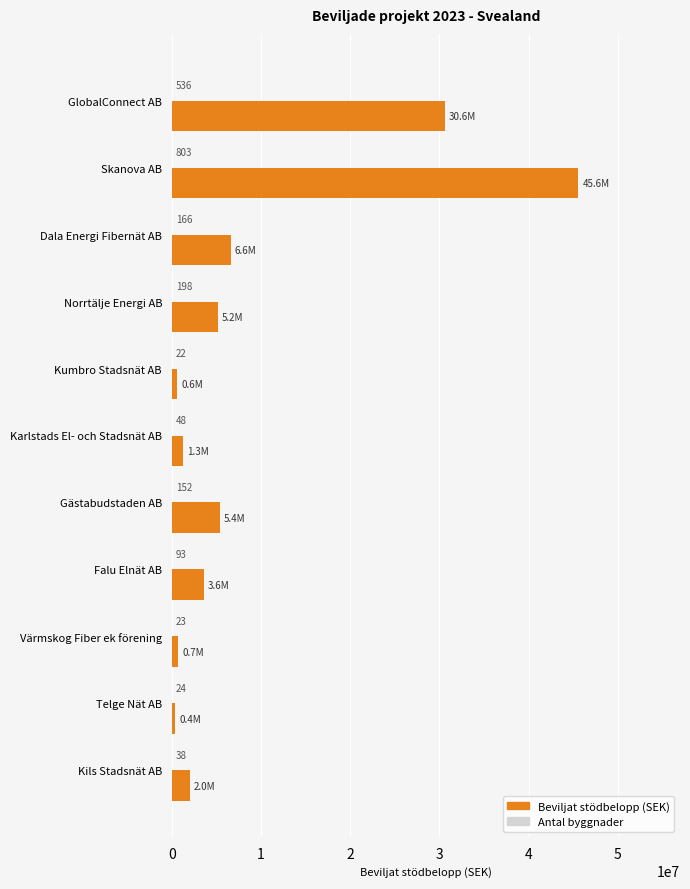

At which category is the sum across all series the highest?

Skanova AB